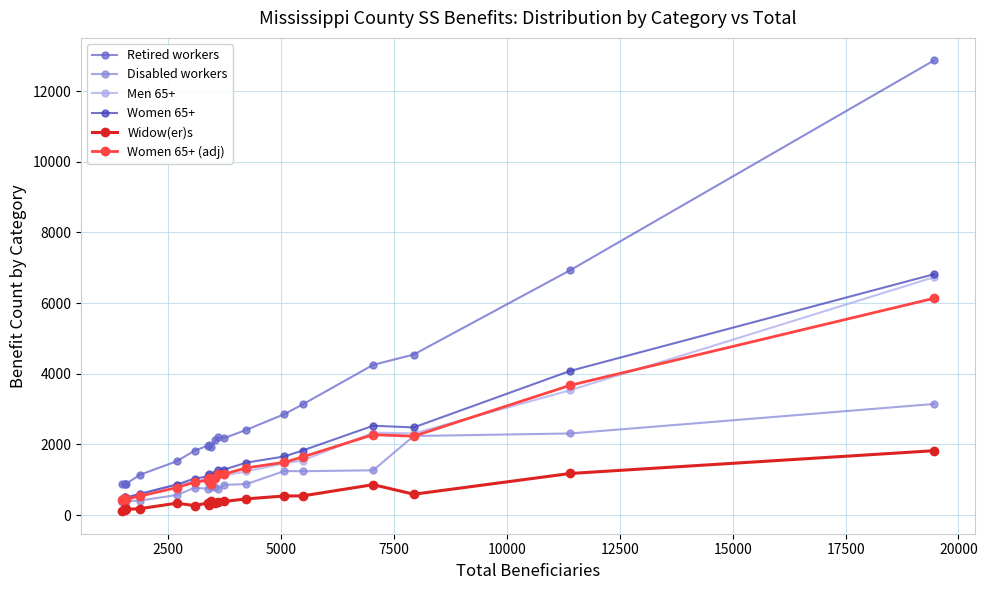

In Retired workers, how many points are lower than both neighbors (excluding endpoints)?

3